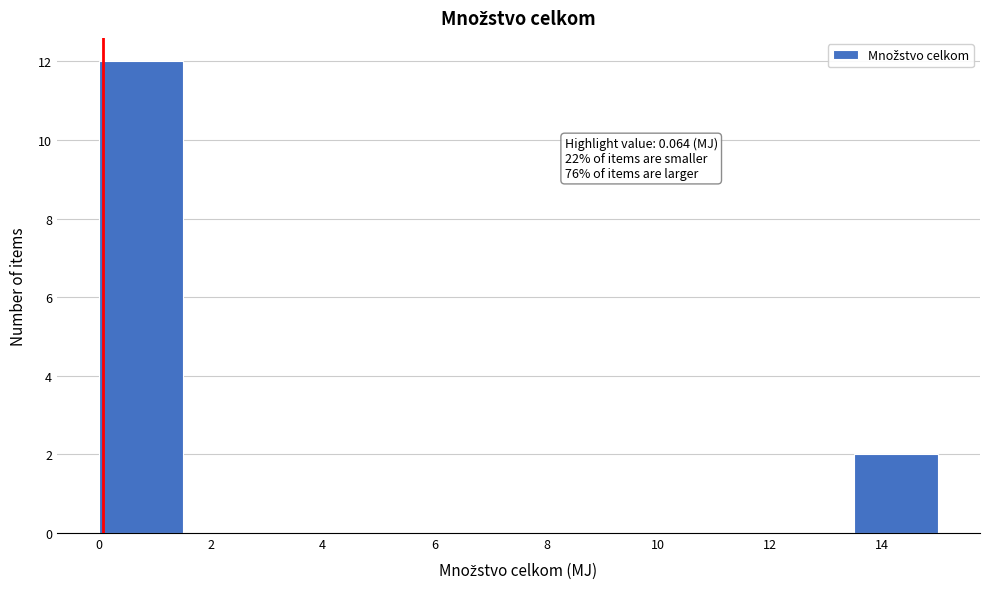

Over which range of the x-axis is the bar tallest?

0.0 to 1.5